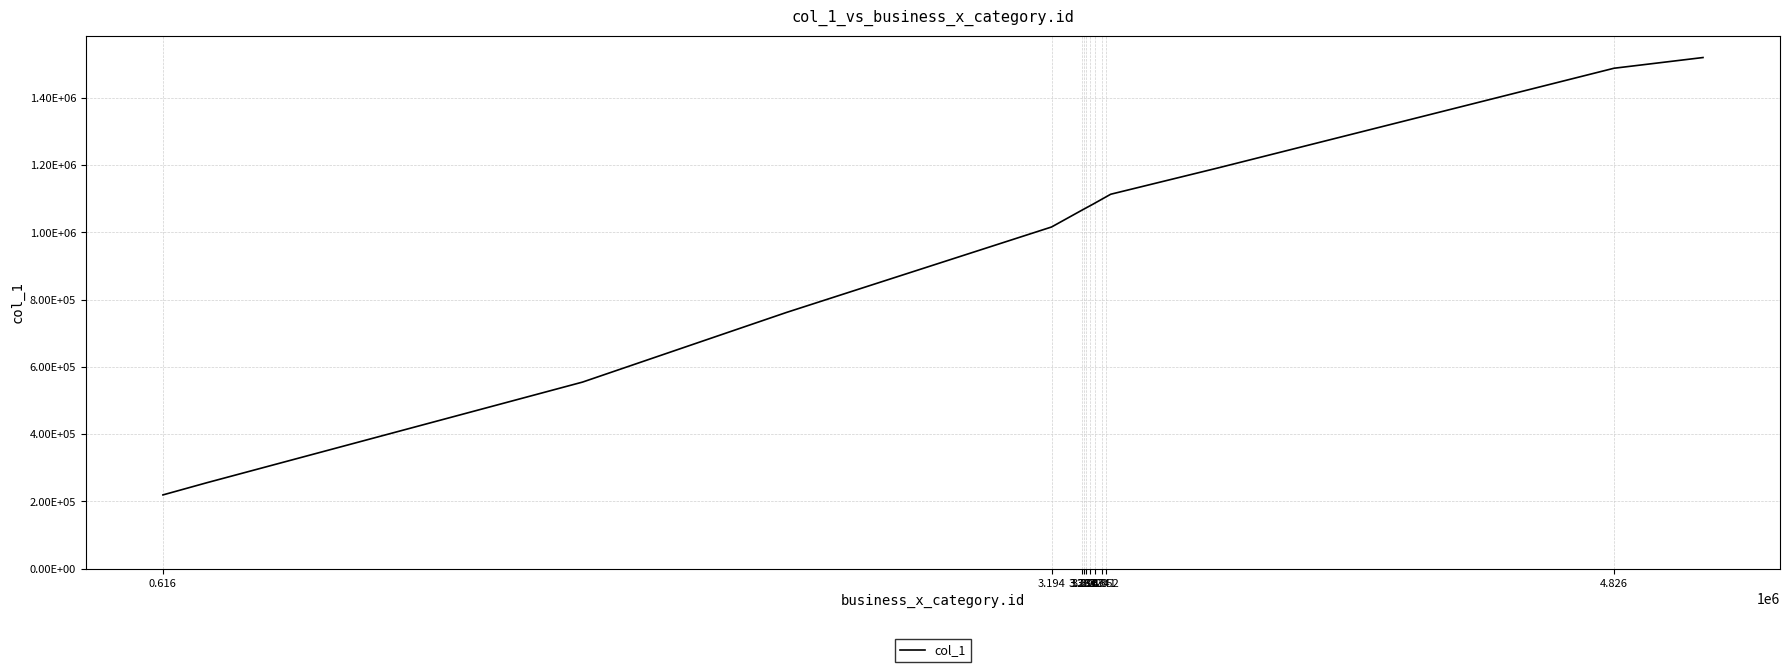

Is this an area chart (filled region under the line)?

No